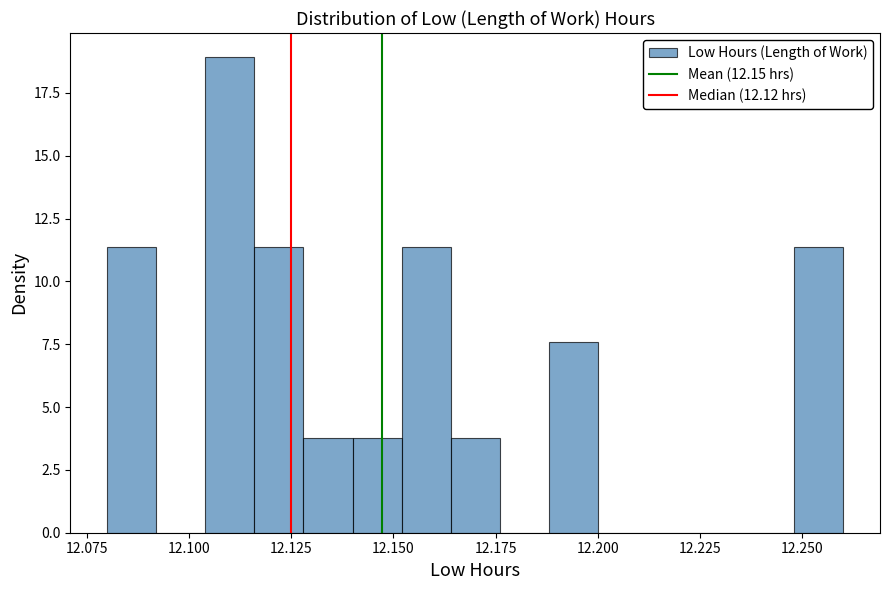

Around what value on the x-axis is the tallest bar? Give the approximate position of its centre, as read against the axis.

12.110